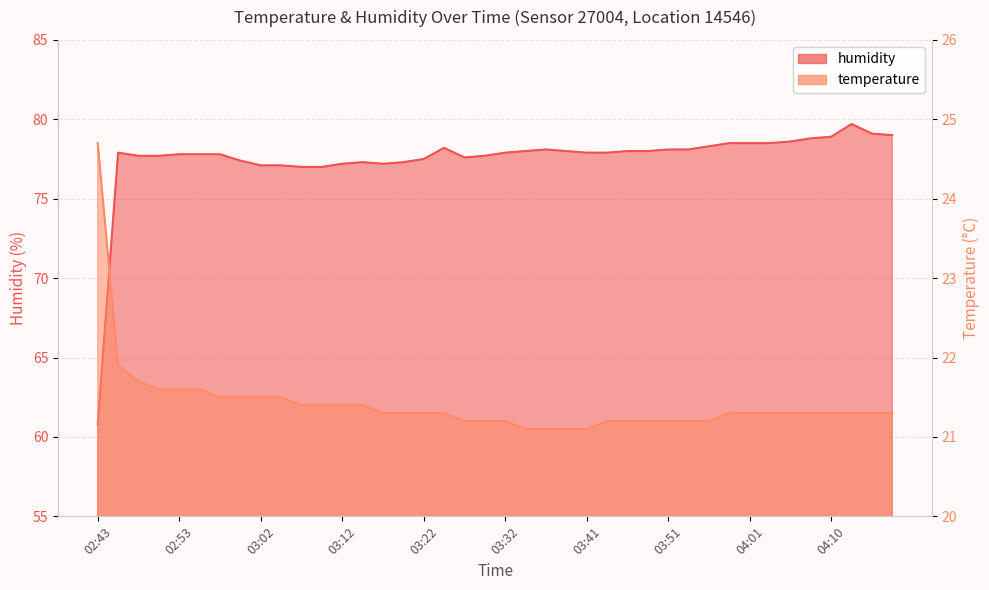

Between 02:55 and 03:00, which series saw the biggest shift?

humidity